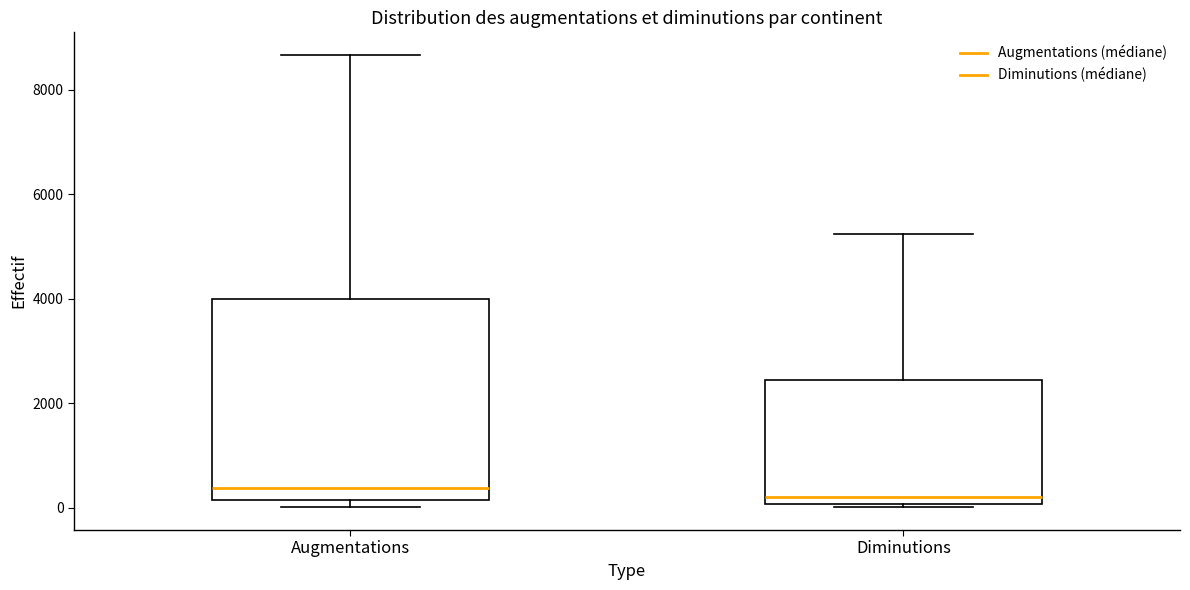

Where is the lower edge of the box for Augmentations on the y-axis? The values are not printed on the chart, so give them approximately, as read against the axis.

200